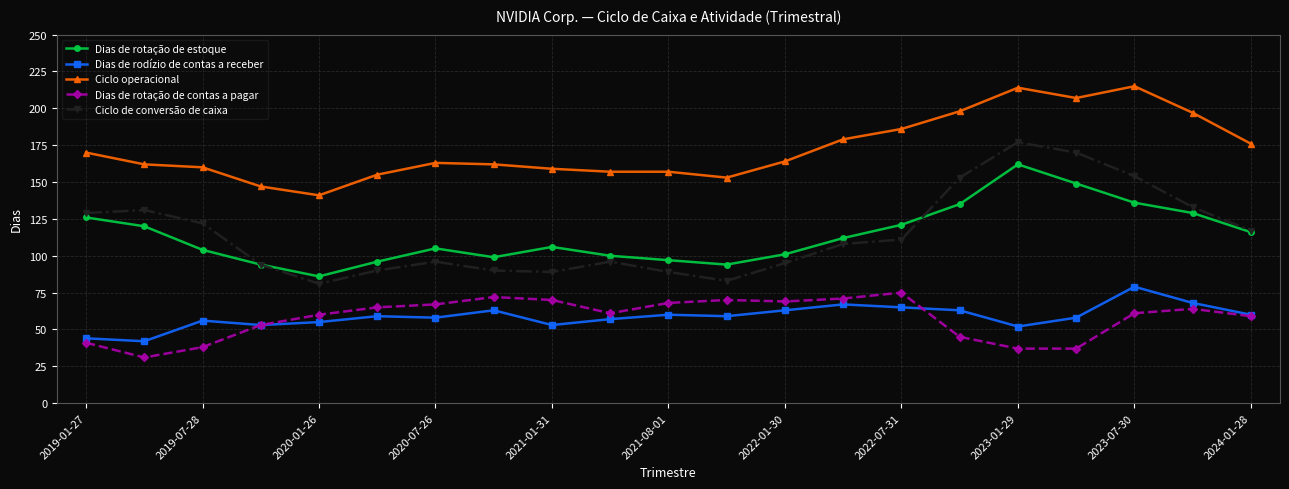

How many lines are shown in the chart?

5